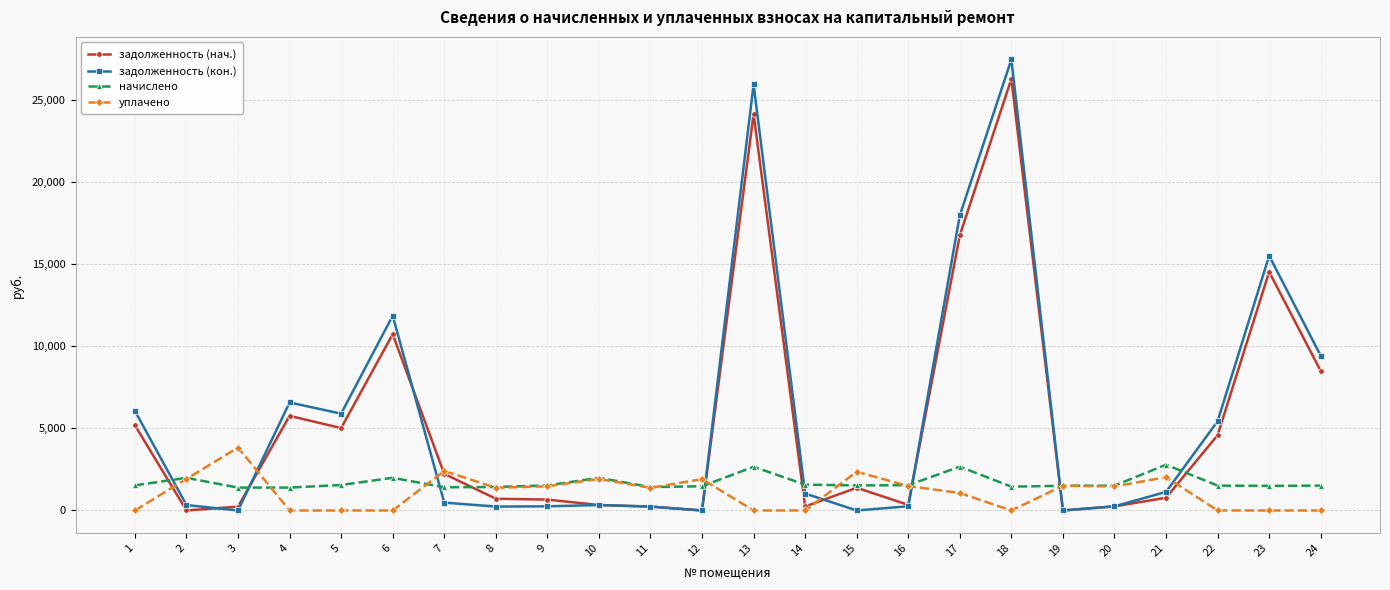

Is the value of начислено at 17 greater than the value of задолженность (кон.) at 17?

No